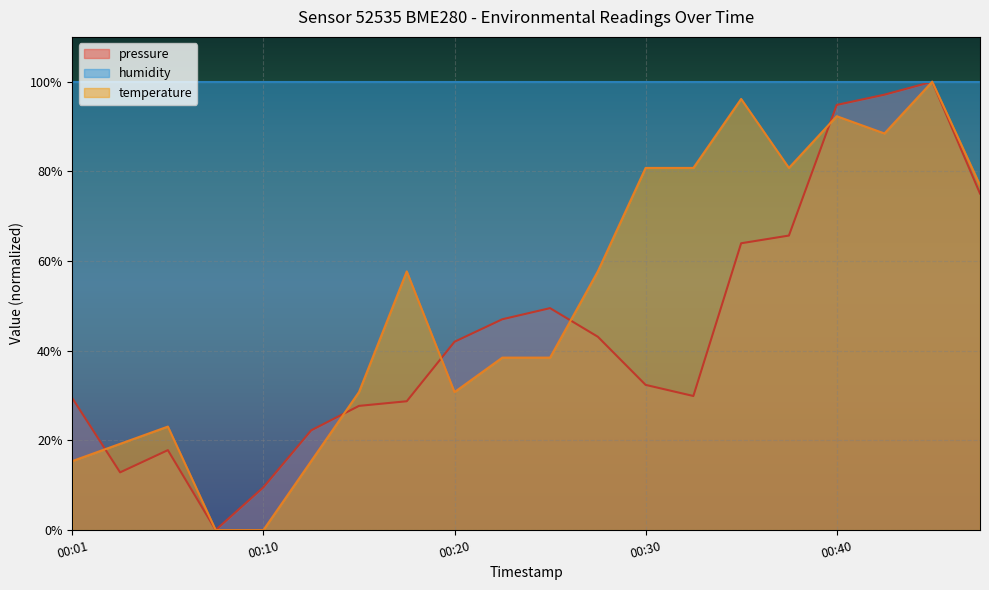

How many values in the pressure series exceed 42?

10